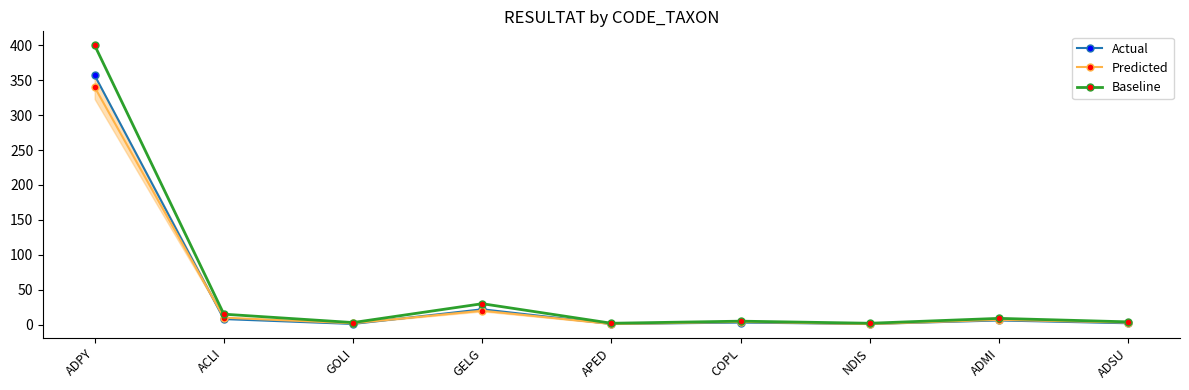

At which category does Baseline reach its first local valley?

GOLI